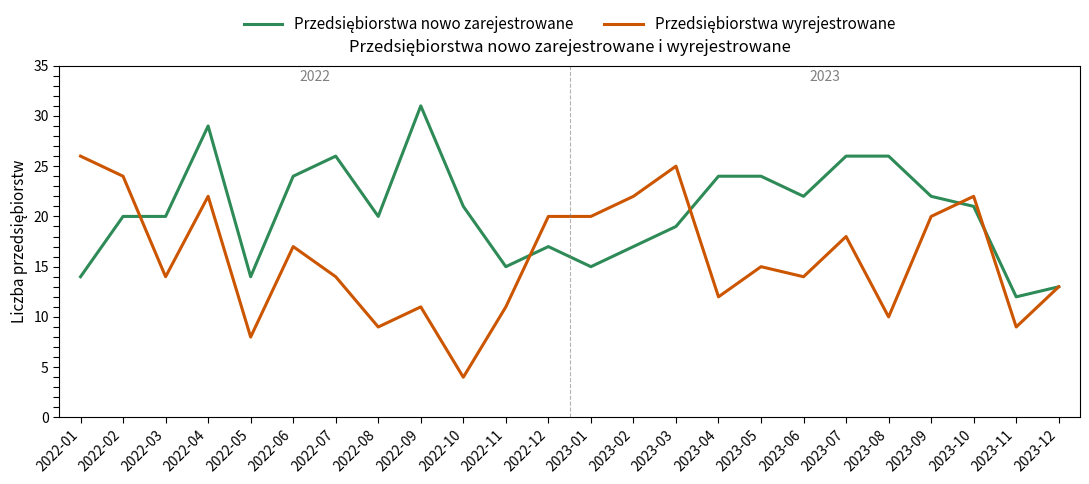

At which category is the sum across all series the highest?

2022-04